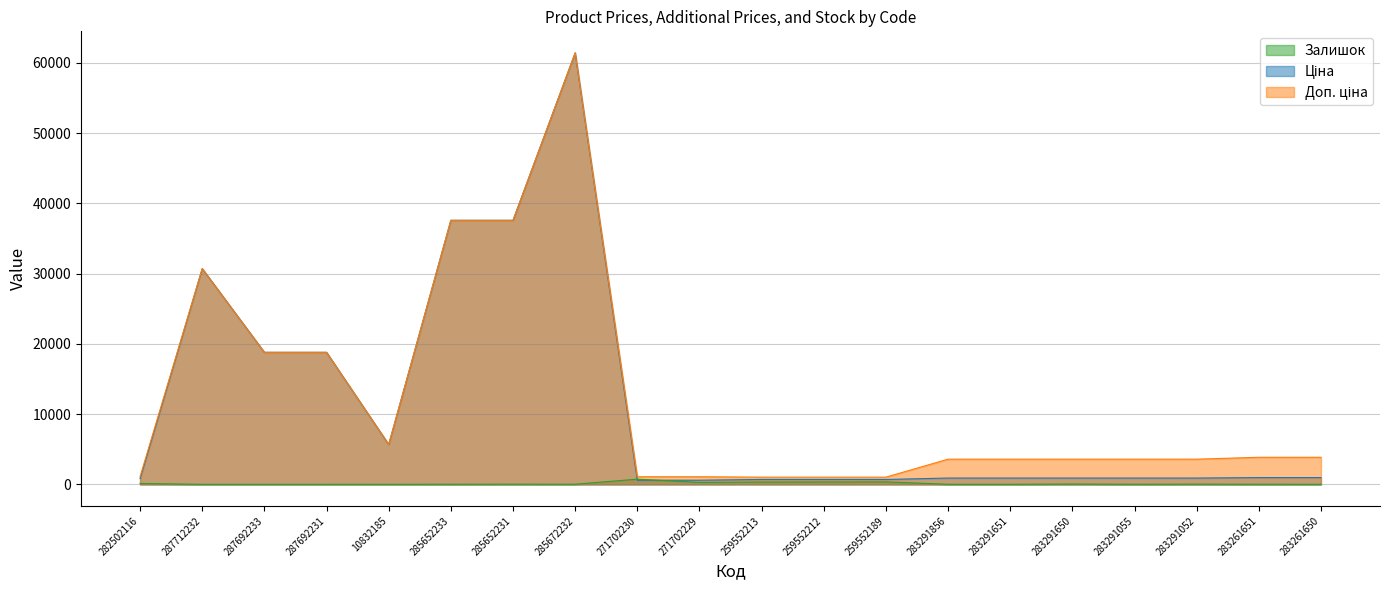

Rank the categories by Залишок value from highest to lowest.

271702230, 259552189, 259552212, 259552213, 271702229, 282502116, 283291650, 283291052, 285652231, 285672232, 285652233, 283291055, 283261651, 283291856, 283291651, 283261650, 10832185, 287712232, 287692233, 287692231